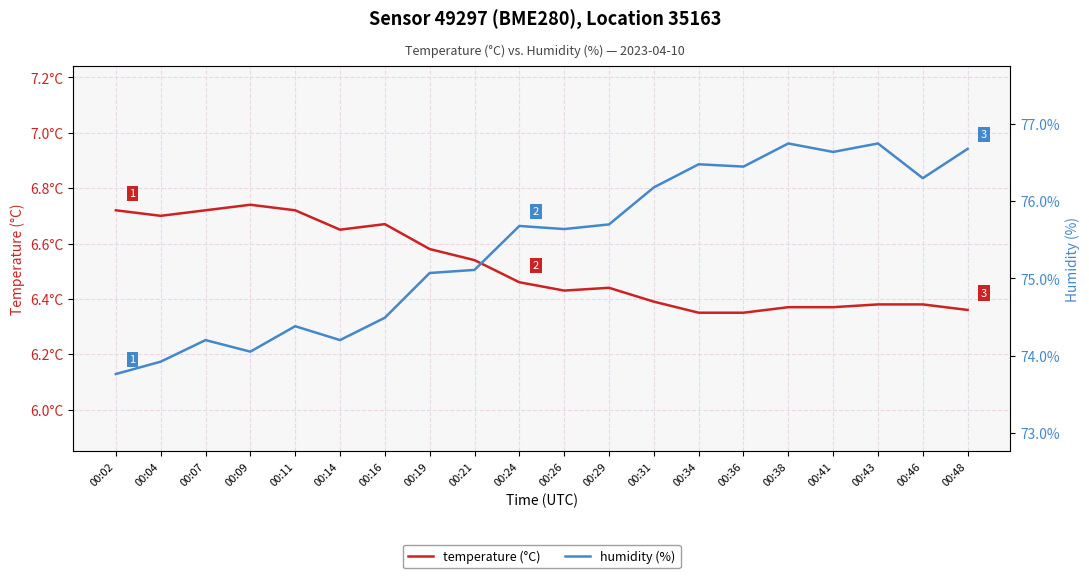

How many lines are shown in the chart?

2